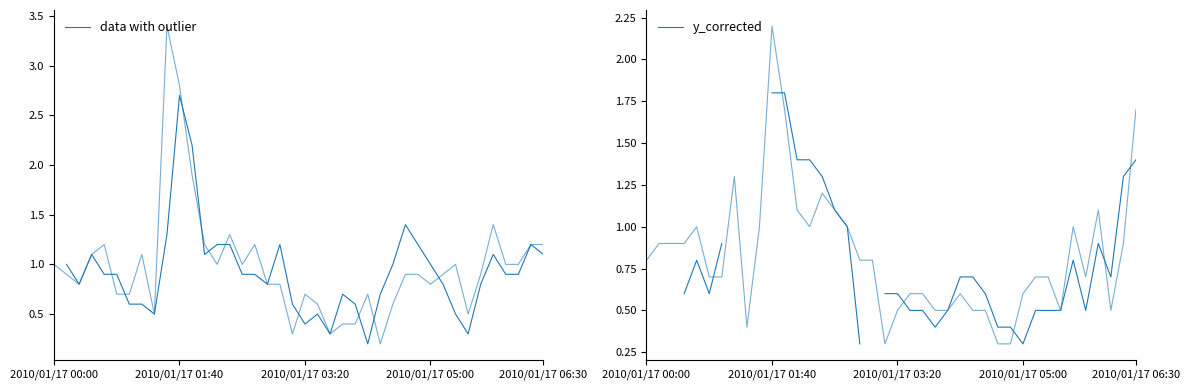

What is the value of the y_corrected point at the 34th from the left?

0.5